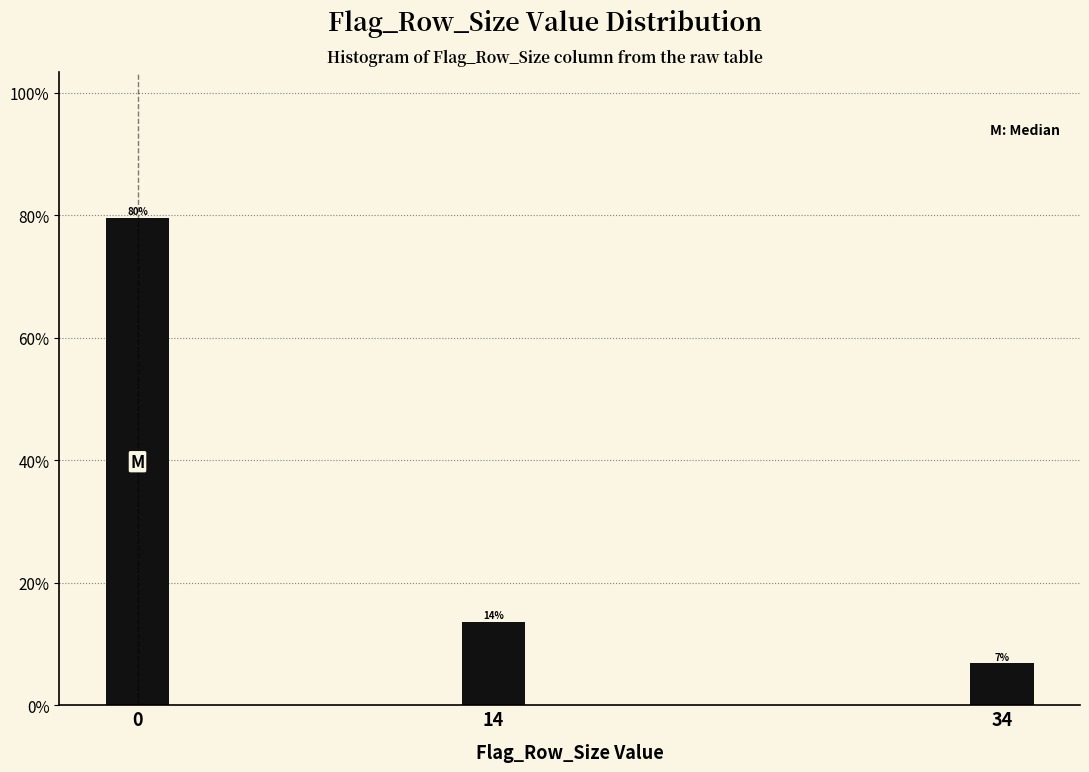

Does the chart contain any negative values?

No